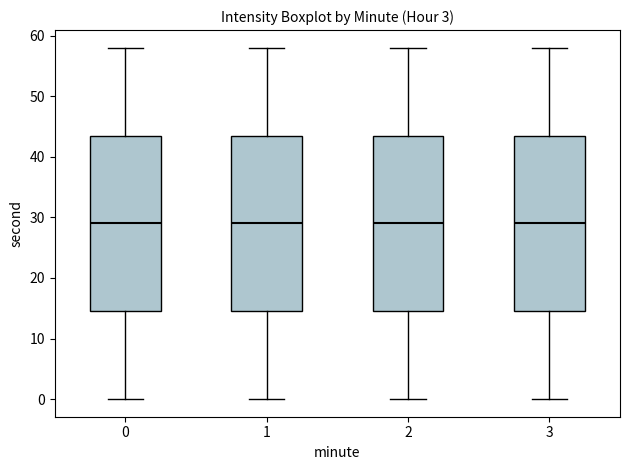

Reading left to right, read every box against the y-axis: the position of its median line, the range the box covers, and the ends of its whiskers. The values are not printed on the chart, so give them approximately, as read against the axis.

0: median 29, box 15 to 44, whiskers 0 to 58
1: median 29, box 15 to 44, whiskers 0 to 58
2: median 29, box 15 to 44, whiskers 0 to 58
3: median 29, box 15 to 44, whiskers 0 to 58